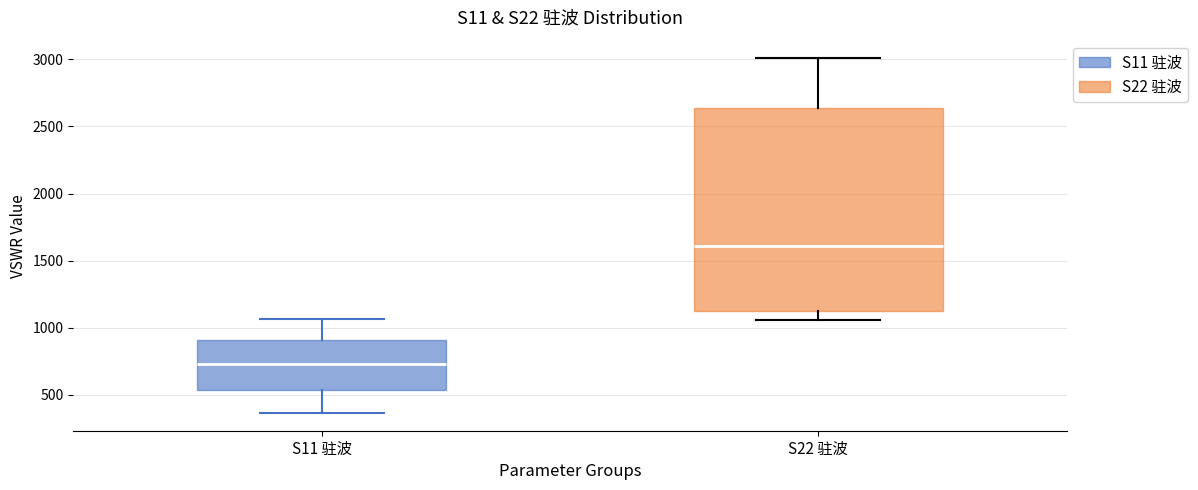

Reading left to right, transcribe this box plot: for each box, give where its median line is, the range the box spans, and where its two whiskers end, as read against the y-axis. The values are not printed on the chart, so give them approximately, as read against the axis.

S11 驻波: median 750, box 550 to 900, whiskers 350 to 1050
S22 驻波: median 1600, box 1100 to 2650, whiskers 1050 to 3000